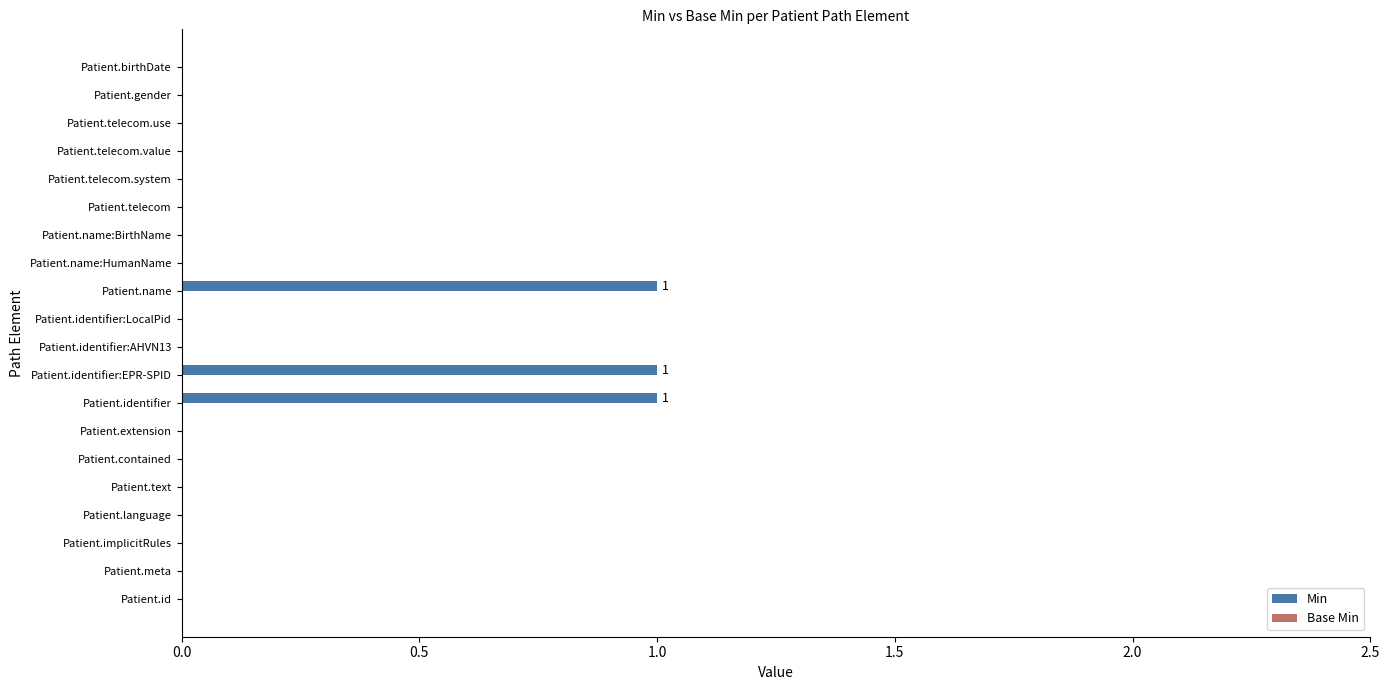

Are the bars horizontal?

Yes